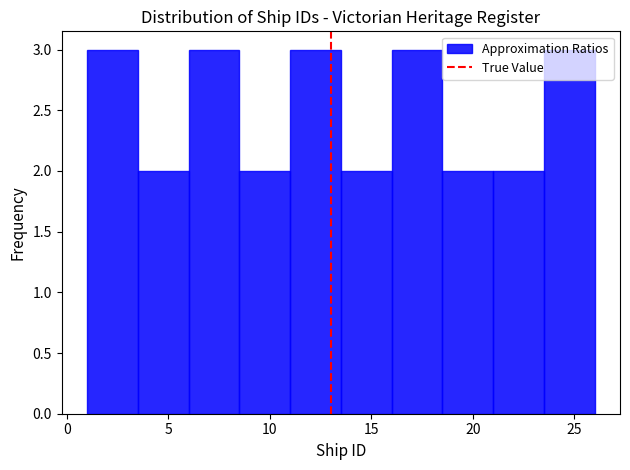

Reading left to right, transcribe this chart: for each bar, give the range it covers on the x-axis and its height. The values are not printed on the chart, so give them approximately, as read against the axis.

1.0 to 3.5: 3
3.5 to 6.0: 2
6.0 to 8.5: 3
8.5 to 11.0: 2
11.0 to 13.5: 3
13.5 to 16.0: 2
16.0 to 18.5: 3
18.5 to 21.0: 2
21.0 to 23.5: 2
23.5 to 26.0: 3